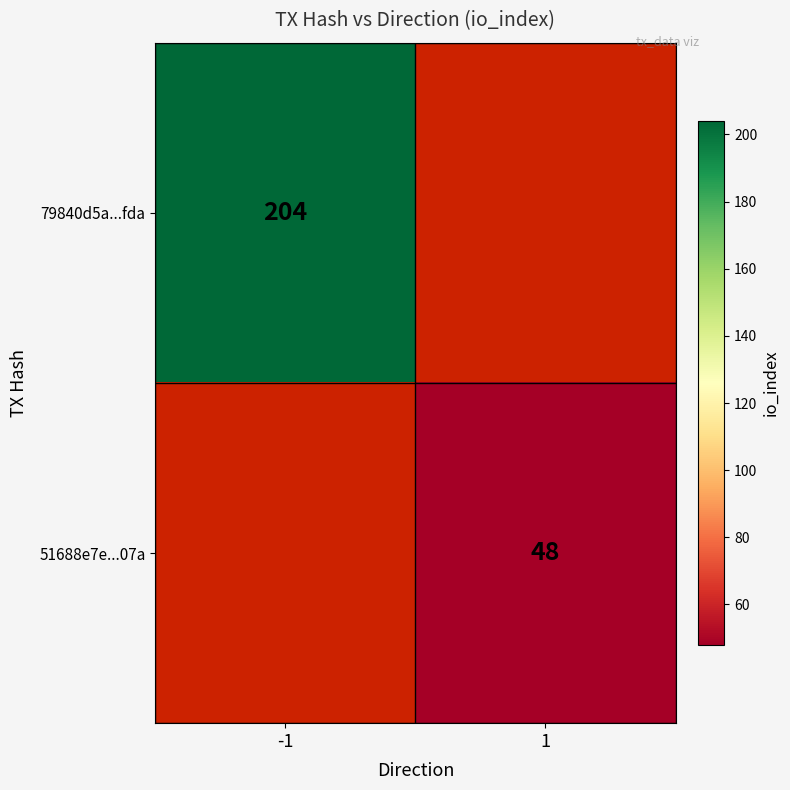

Is it true that 79840d5a...fda equals 204 at -1?

True